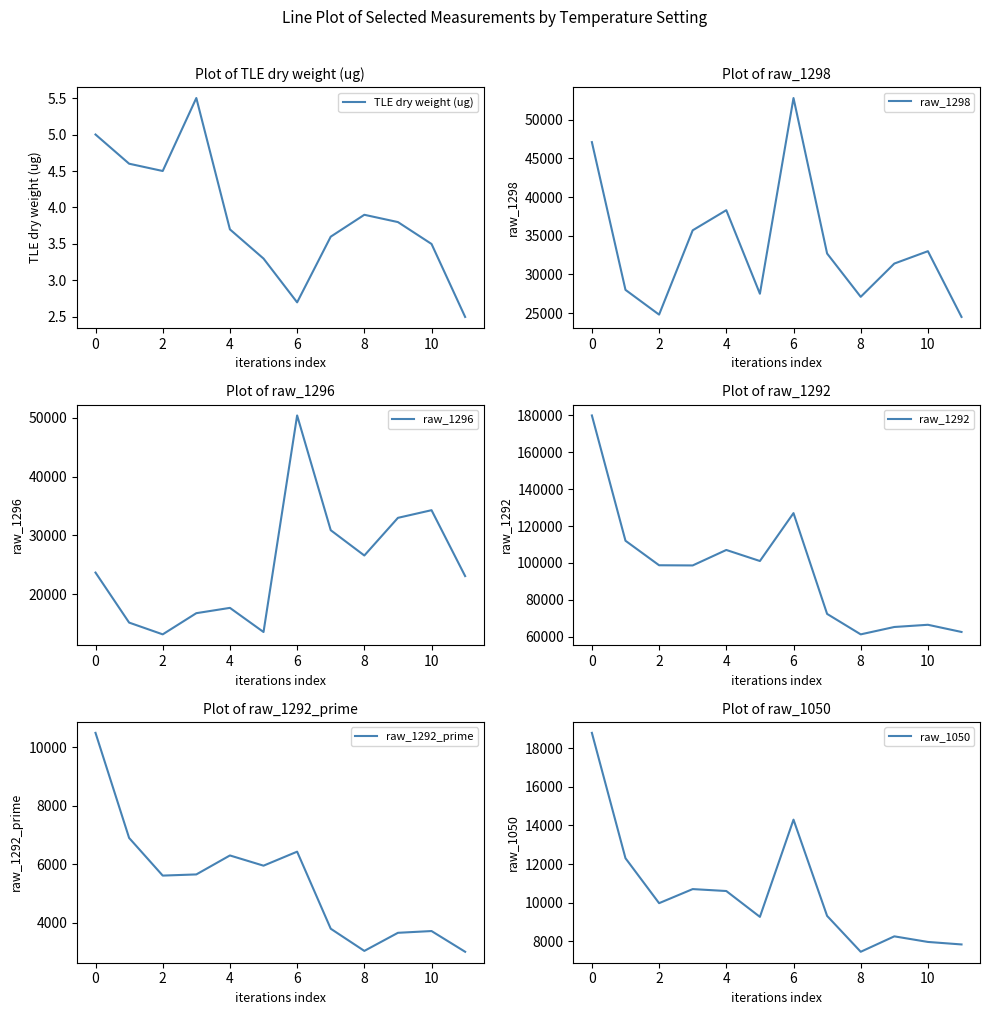

Which series changed the most between 2 and 11?

raw_1292